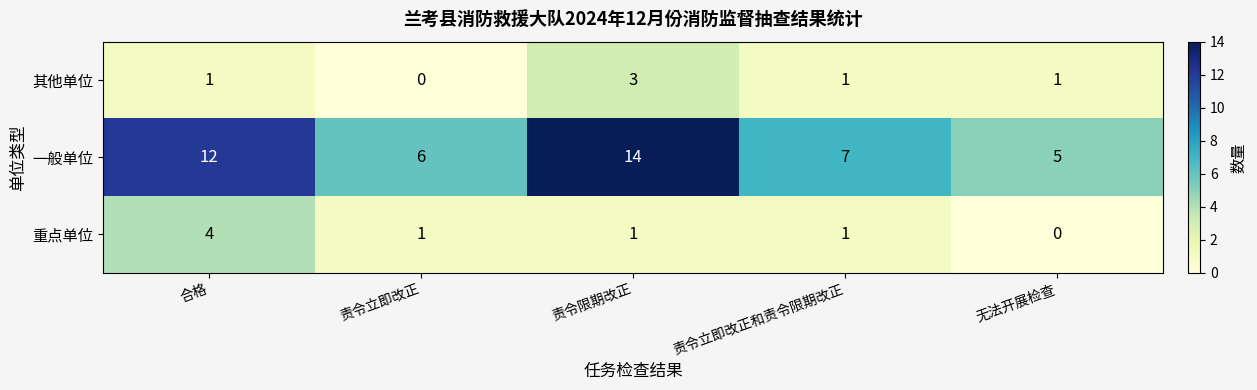

Between 合格 and 责令立即改正和责令限期改正, which series saw the biggest shift?

一般单位